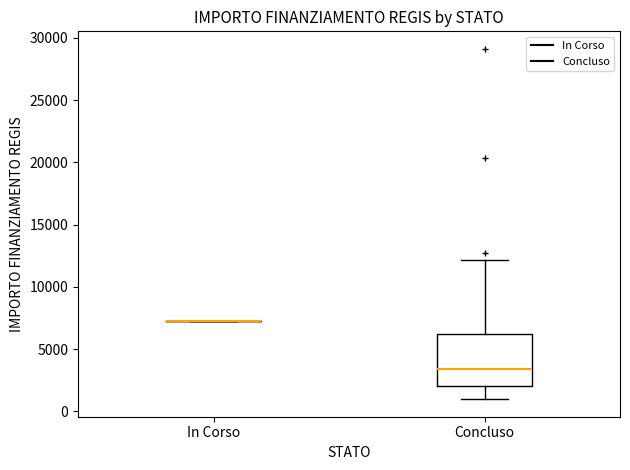

Comparing the boxes themselves (not the whiskers), which one is the tallest?

Concluso